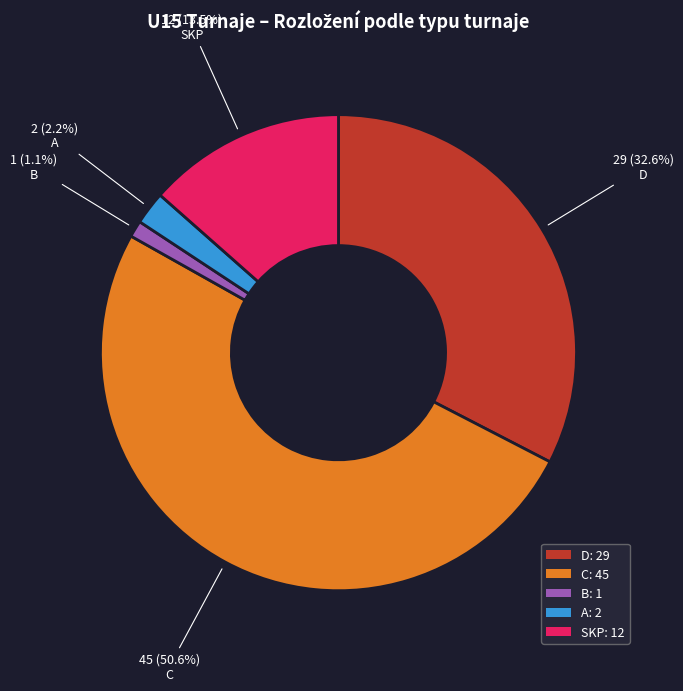

To the nearest percent, what is the difference between the SKP and B slice percentages?

12%